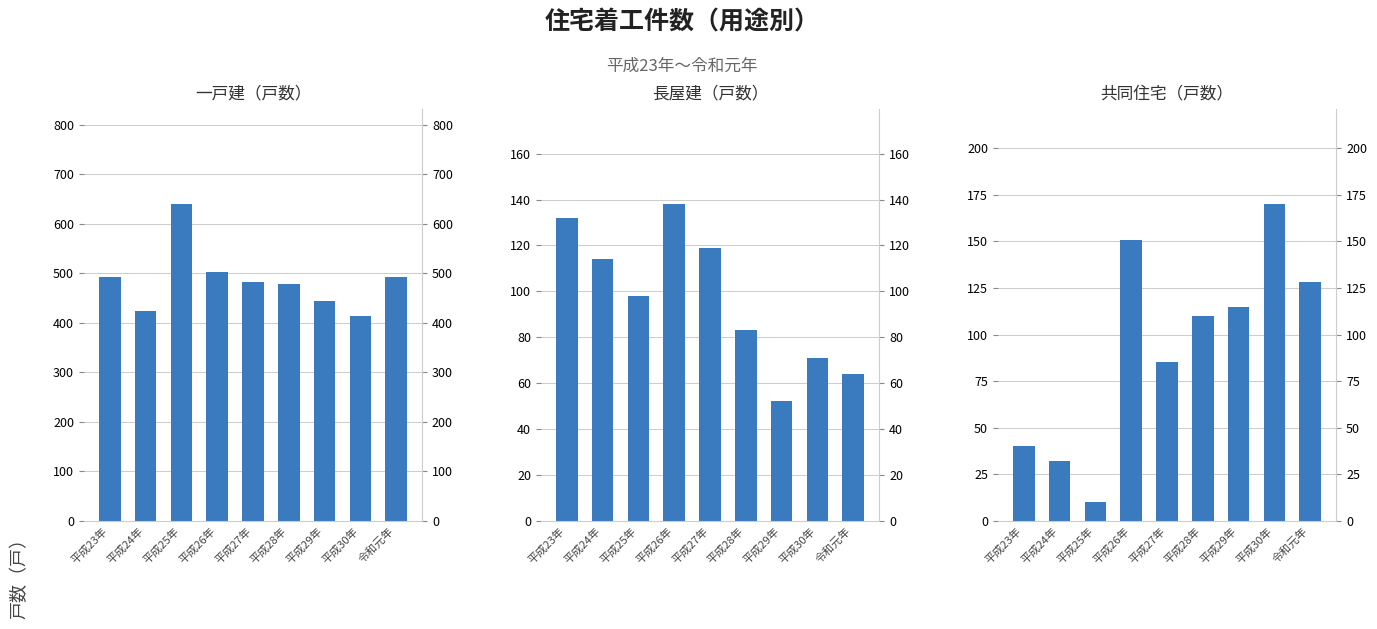

At which category is the sum across all series the highest?

平成26年